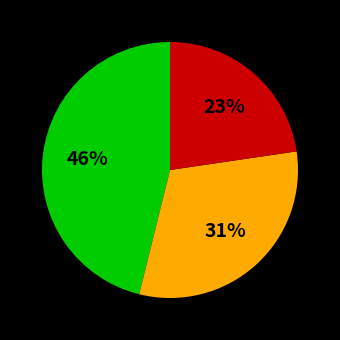

Is there any slice that represents more than half of the pie?

No